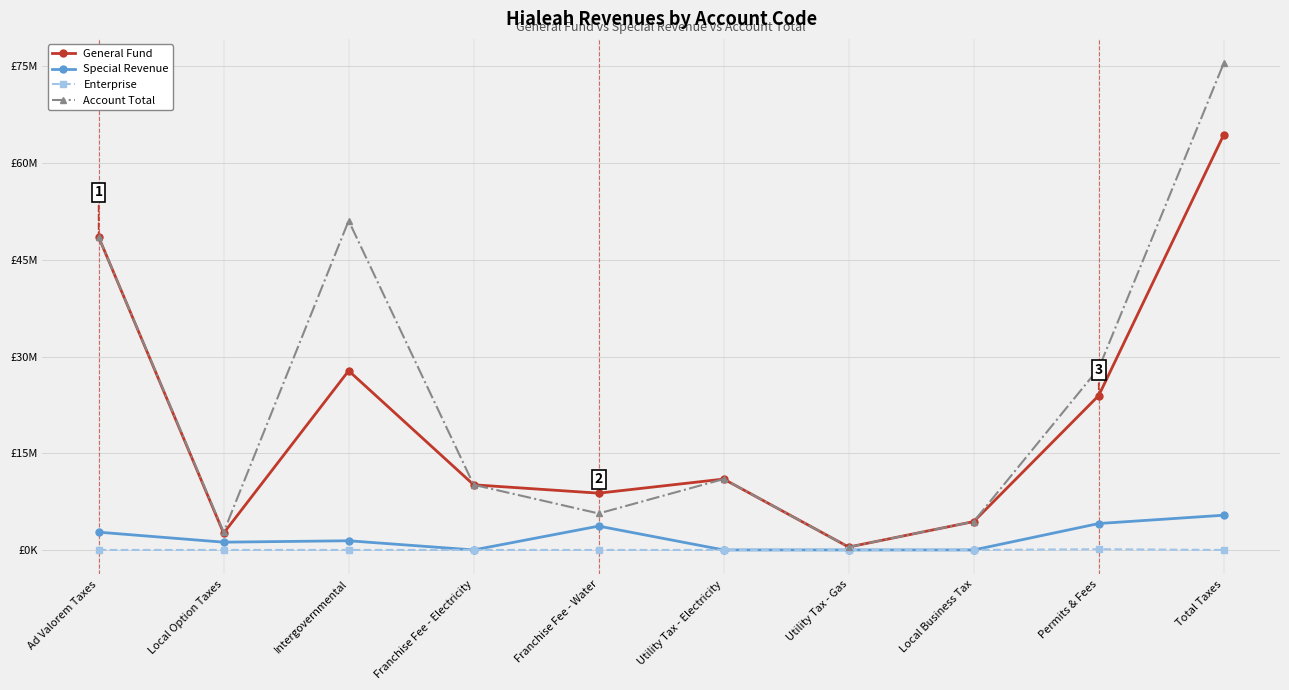

True or false: Enterprise has more than 2 interior local peaks.

False